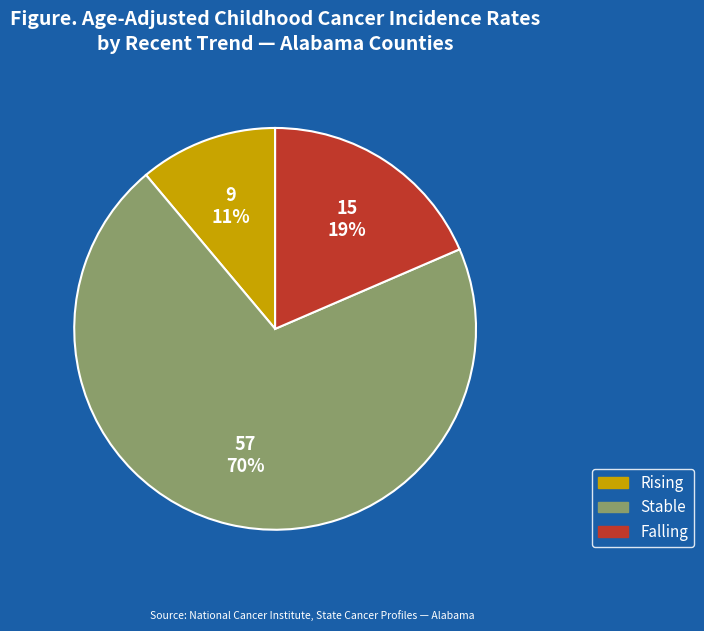

Does any single category account for the majority?

Yes